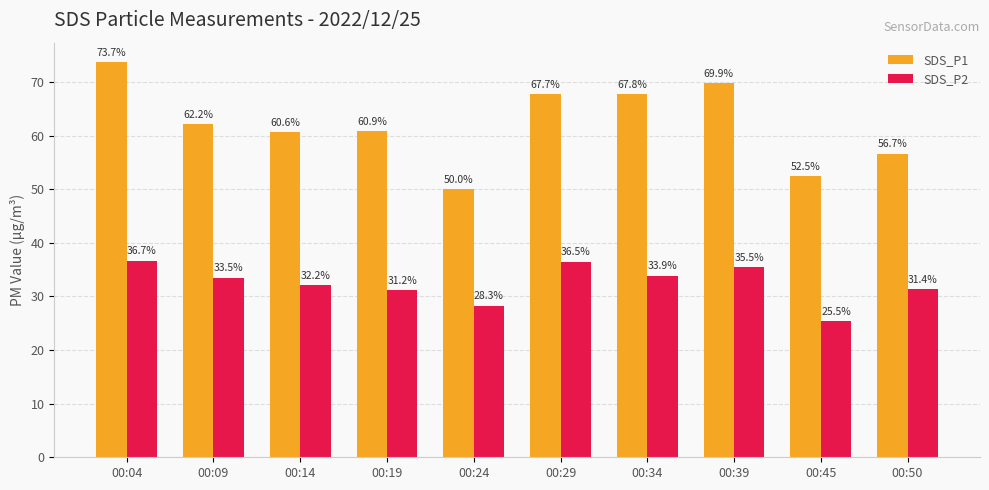

What are all the series names shown in the legend?

SDS_P1, SDS_P2